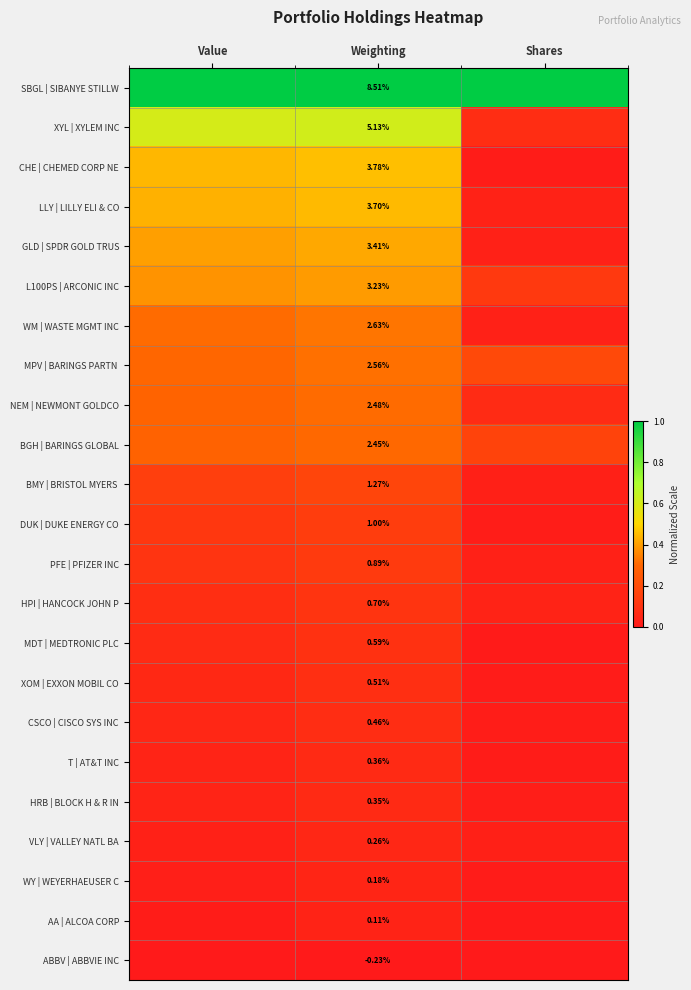

Is it true that SBGL | SIBANYE STILLW equals 0.4 at Shares?

False